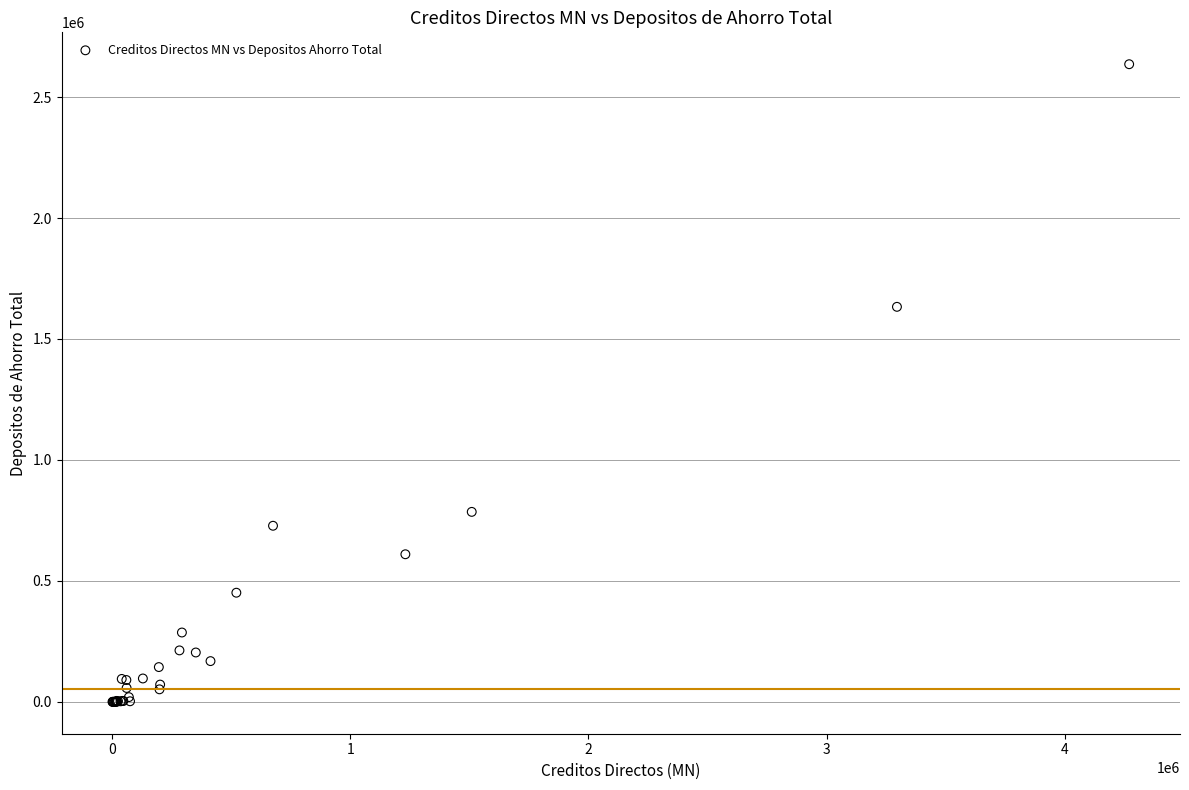

What Y value in the scatter plot is closest to 1317850?

1632821.8